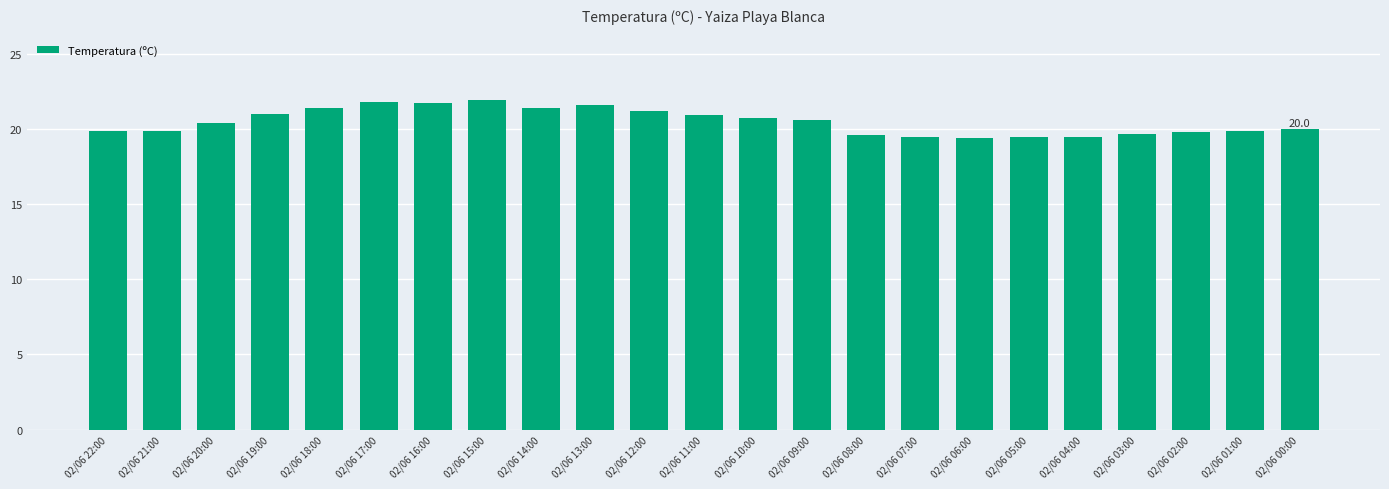

What is the value of the 17th bar from the left?

19.4